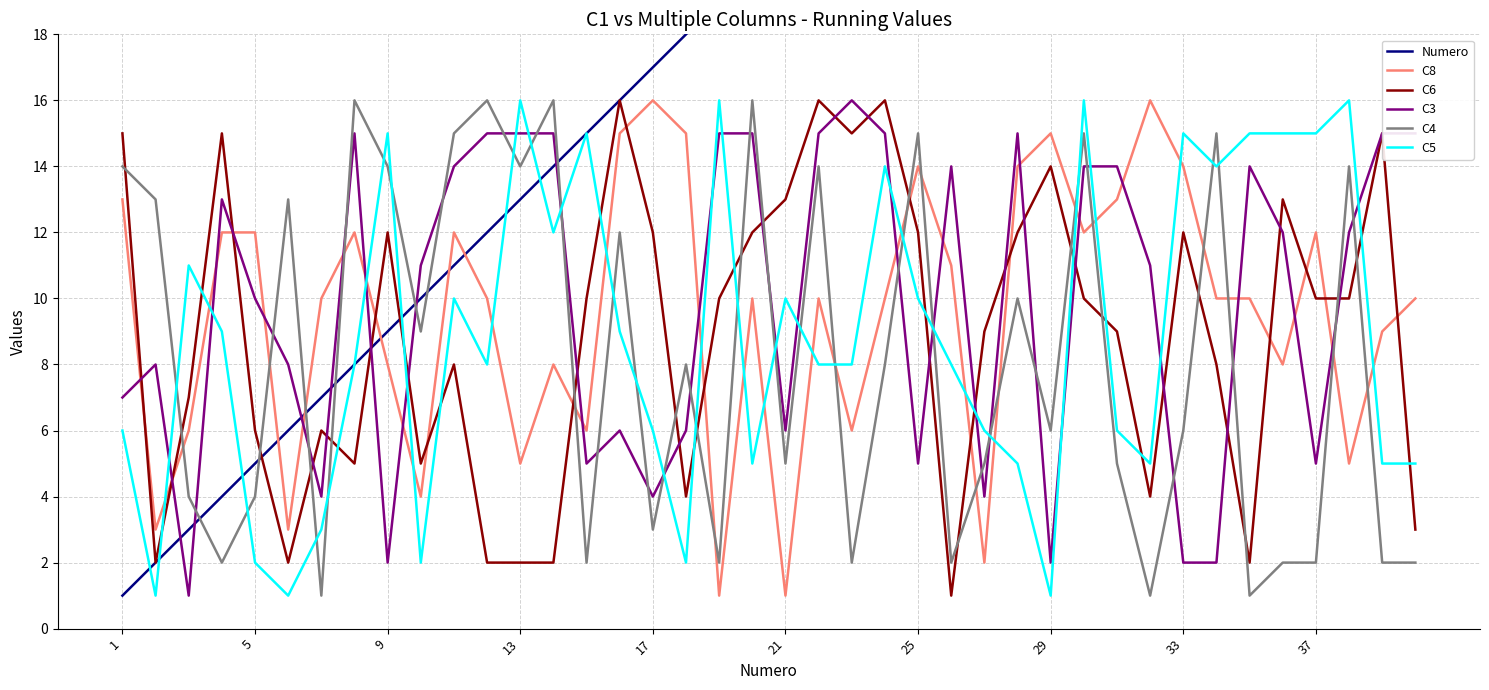

Reading left to right, list all the values displayed in this chart.

Numero: 1	2	3	4	5	6	7	8	9	10	11	12	13	14	15	16	17	18	19	20	21	22	23	24	25	26	27	28	29	30	31	32	33	34	35	36	37	38	39	40
C8: 13	3	6	12	12	3	10	12	8	4	12	10	5	8	6	15	16	15	1	10	1	10	6	10	14	11	2	14	15	12	13	16	14	10	10	8	12	5	9	10
C6: 15	2	7	15	6	2	6	5	12	5	8	2	2	2	10	16	12	4	10	12	13	16	15	16	12	1	9	12	14	10	9	4	12	8	2	13	10	10	15	3
C3: 7	8	1	13	10	8	4	15	2	11	14	15	15	15	5	6	4	6	15	15	6	15	16	15	5	14	4	15	2	14	14	11	2	2	14	12	5	12	15	15
C4: 14	13	4	2	4	13	1	16	14	9	15	16	14	16	2	12	3	8	2	16	5	14	2	8	15	2	5	10	6	15	5	1	6	15	1	2	2	14	2	2
C5: 6	1	11	9	2	1	3	8	15	2	10	8	16	12	15	9	6	2	16	5	10	8	8	14	10	8	6	5	1	16	6	5	15	14	15	15	15	16	5	5